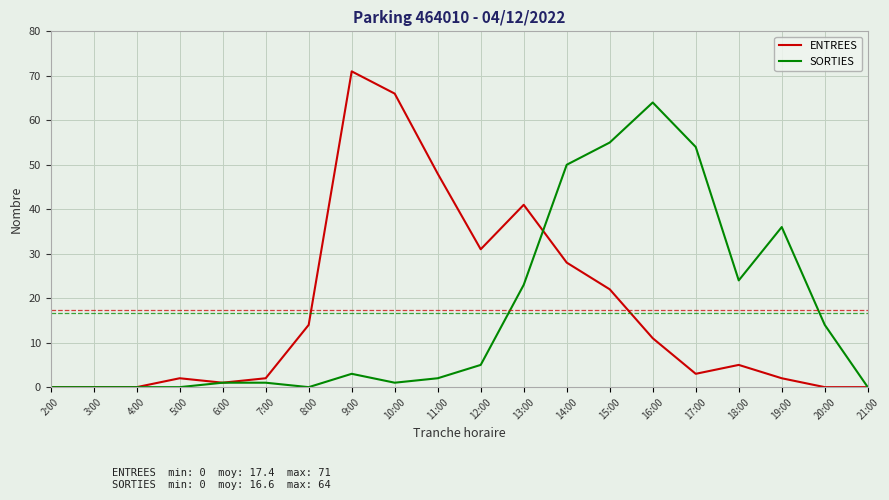

Which series has the largest range (max minus min)?

ENTREES